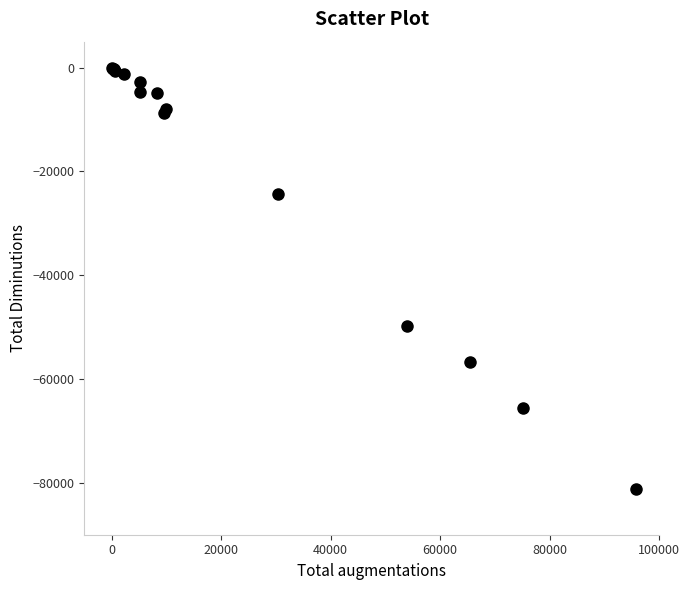

What Y value in the scatter plot is closest to -40643?

-49814